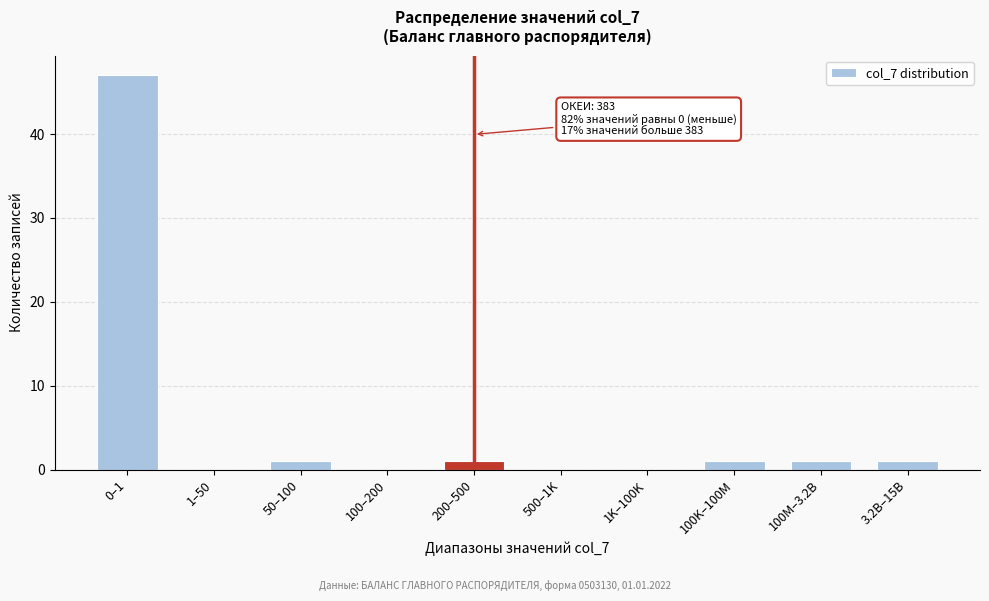

Reading left to right, what are all the values shown in this chart?

0–1=47	1–50=0	50–100=1	100–200=0	200–500=1	500–1K=0	1K–100K=0	100K–100M=1	100M–3.2B=1	3.2B–15B=1